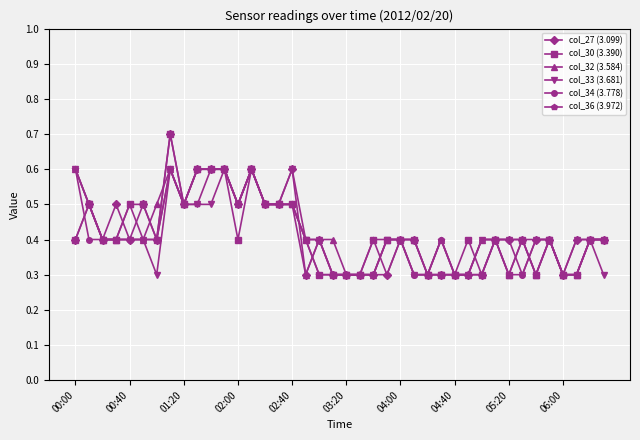

True or false: col_36 (3.972) has more than 2 interior local peaks.

True